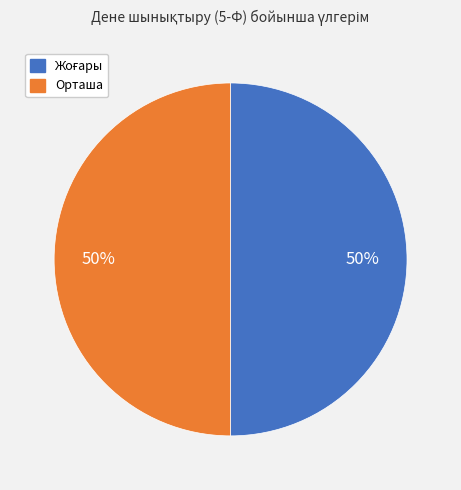

Count the number of slices in the pie.

2